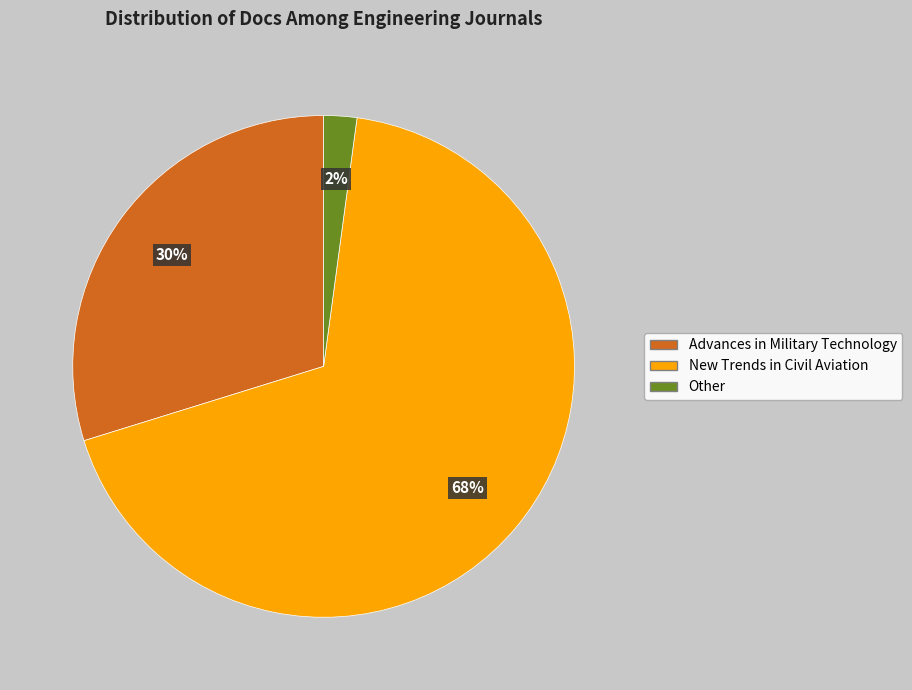

Rank the categories by value from lowest to highest.

Other, Advances in Military Technology, New Trends in Civil Aviation